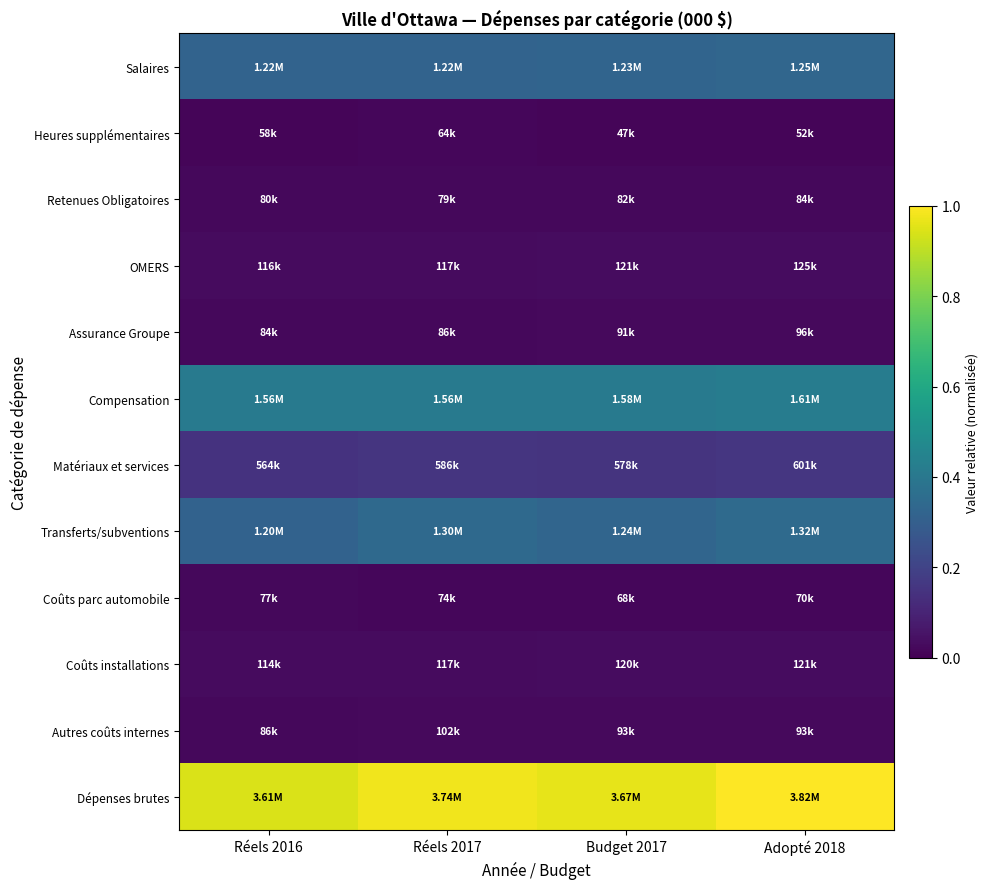

Reading left to right, transcribe all the data shown in this chart.

Salaires: Réels 2016=0.3	Réels 2017=0.3	Budget 2017=0.3	Adopté 2018=0.3
Heures supplémentaires: Réels 2016=0.0	Réels 2017=0.0	Budget 2017=0.0	Adopté 2018=0.0
Retenues Obligatoires: Réels 2016=0.0	Réels 2017=0.0	Budget 2017=0.0	Adopté 2018=0.0
OMERS: Réels 2016=0.0	Réels 2017=0.0	Budget 2017=0.0	Adopté 2018=0.0
Assurance Groupe: Réels 2016=0.0	Réels 2017=0.0	Budget 2017=0.0	Adopté 2018=0.0
Compensation: Réels 2016=0.4	Réels 2017=0.4	Budget 2017=0.4	Adopté 2018=0.4
Matériaux et services: Réels 2016=0.1	Réels 2017=0.2	Budget 2017=0.2	Adopté 2018=0.2
Transferts/subventions: Réels 2016=0.3	Réels 2017=0.3	Budget 2017=0.3	Adopté 2018=0.3
Coûts parc automobile: Réels 2016=0.0	Réels 2017=0.0	Budget 2017=0.0	Adopté 2018=0.0
Coûts installations: Réels 2016=0.0	Réels 2017=0.0	Budget 2017=0.0	Adopté 2018=0.0
Autres coûts internes: Réels 2016=0.0	Réels 2017=0.0	Budget 2017=0.0	Adopté 2018=0.0
Dépenses brutes: Réels 2016=0.9	Réels 2017=1.0	Budget 2017=1.0	Adopté 2018=1.0